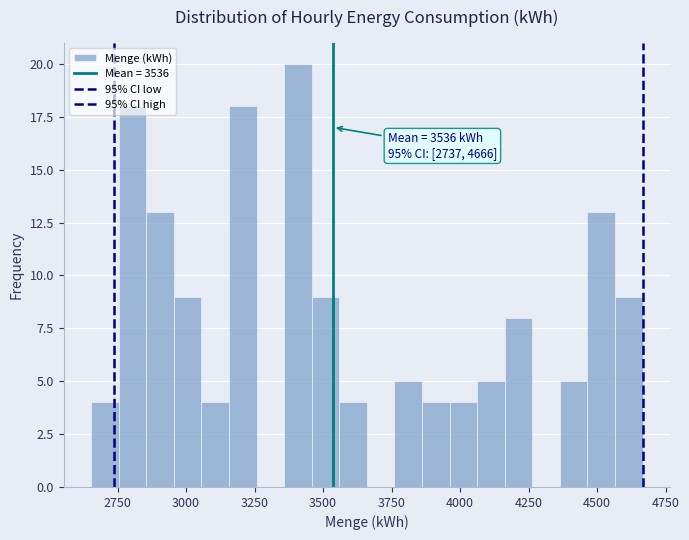

Read against the x-axis, roughly where is the centre of the tallest bar?

3400